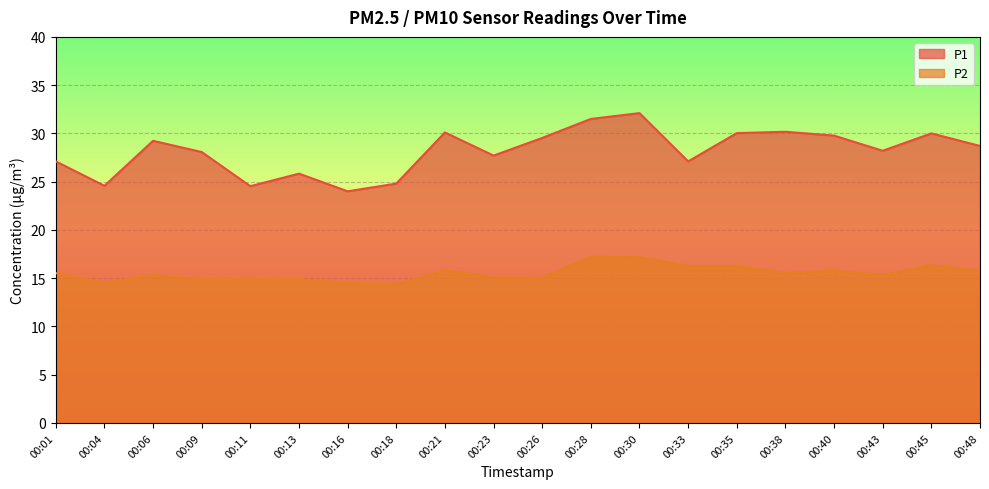

The P1 series shows 45.9 at 00:26. True or false?

False